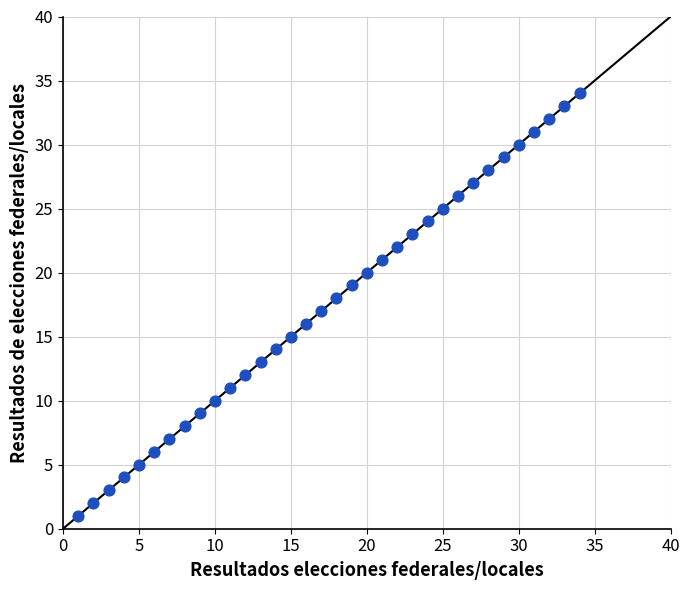

What is the range of X values (max minus min)?

33